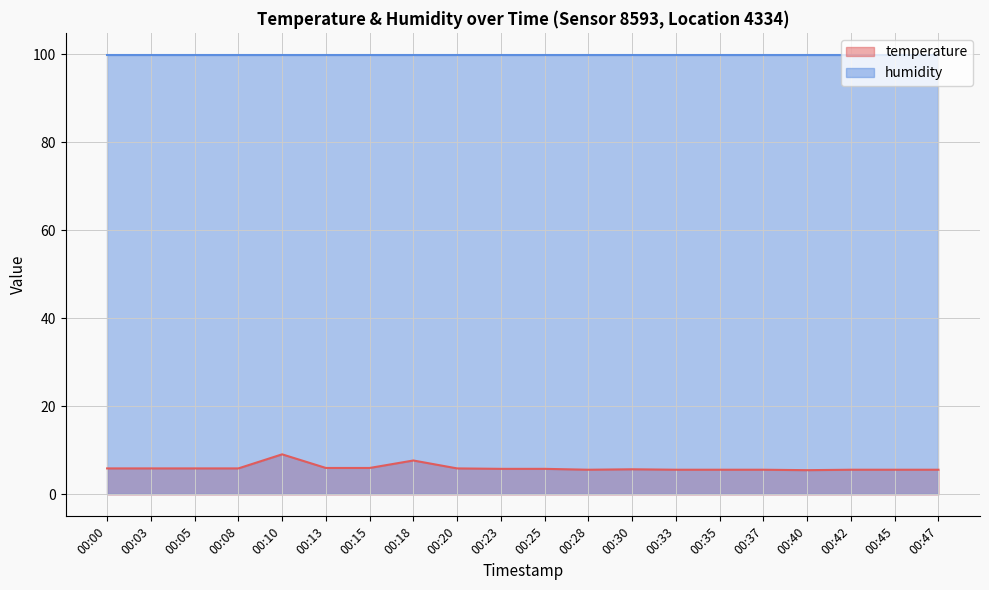

Does the chart display data point markers on the line(s)?

No